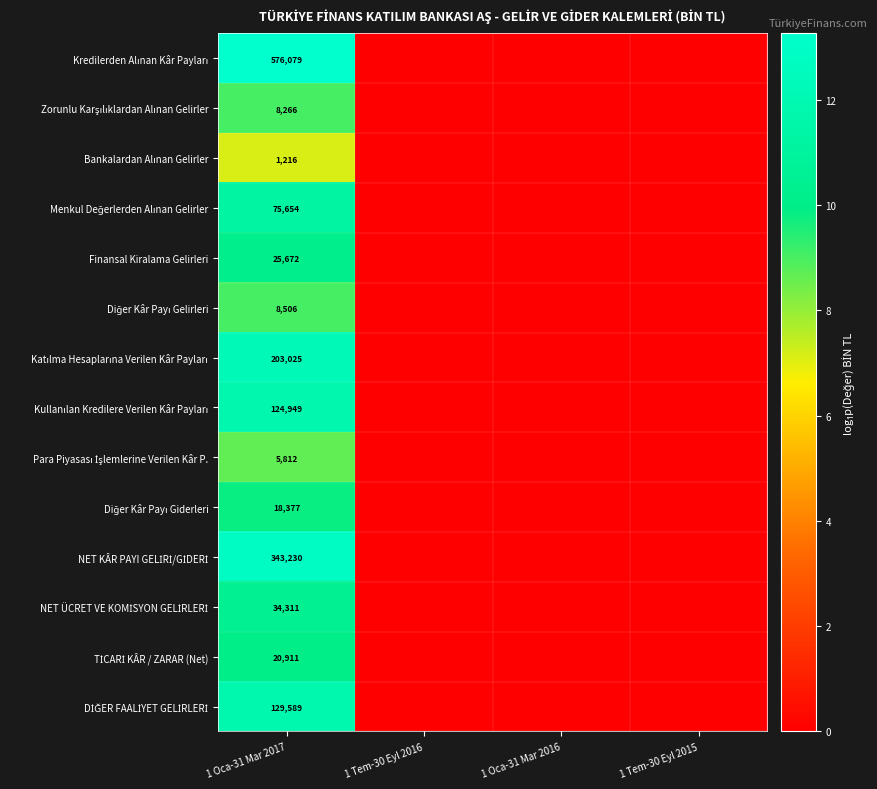

The Katılma Hesaplarına Verilen Kâr Payları series shows 0.0 at 1 Oca-31 Mar 2016. True or false?

True